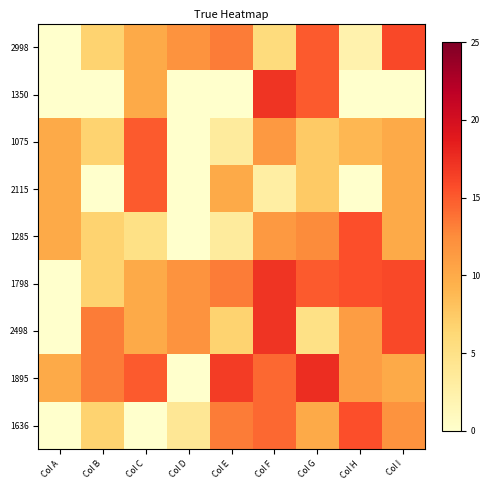

Which has a higher value, Col F or Col H?

Col F